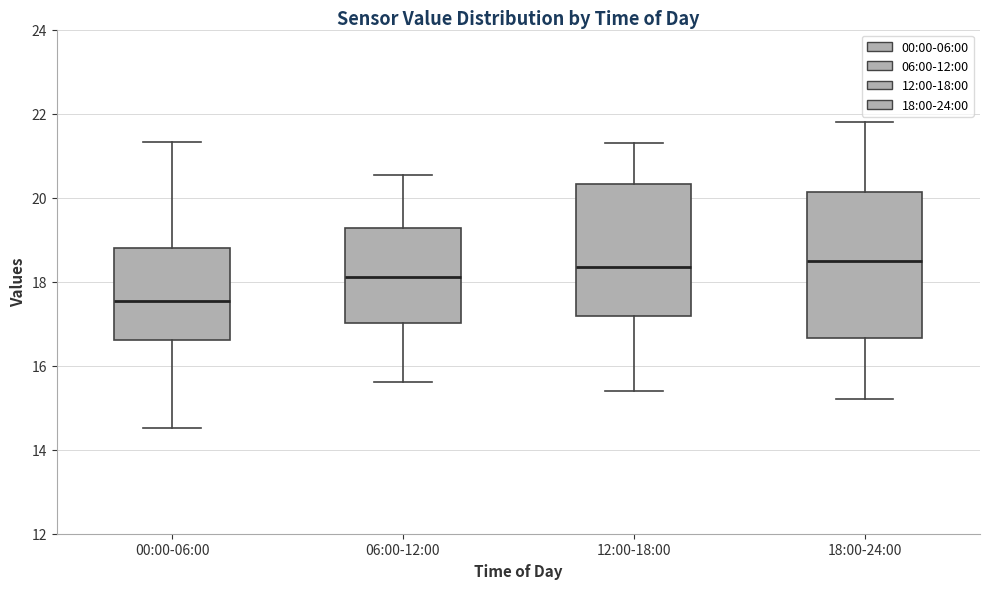

Reading left to right, transcribe this box plot: for each box, give where its median line is, the range the box spans, and where its two whiskers end, as read against the y-axis. The values are not printed on the chart, so give them approximately, as read against the axis.

00:00-06:00: median 17.6, box 16.6 to 18.8, whiskers 14.6 to 21.4
06:00-12:00: median 18.2, box 17.0 to 19.2, whiskers 15.6 to 20.6
12:00-18:00: median 18.4, box 17.2 to 20.4, whiskers 15.4 to 21.4
18:00-24:00: median 18.6, box 16.6 to 20.2, whiskers 15.2 to 21.8